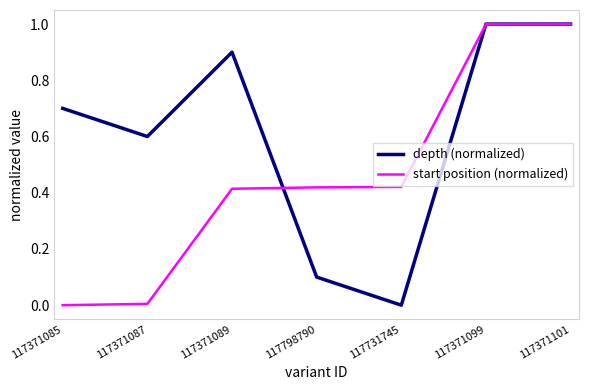

Which series has the largest total across all categories?

depth (normalized)